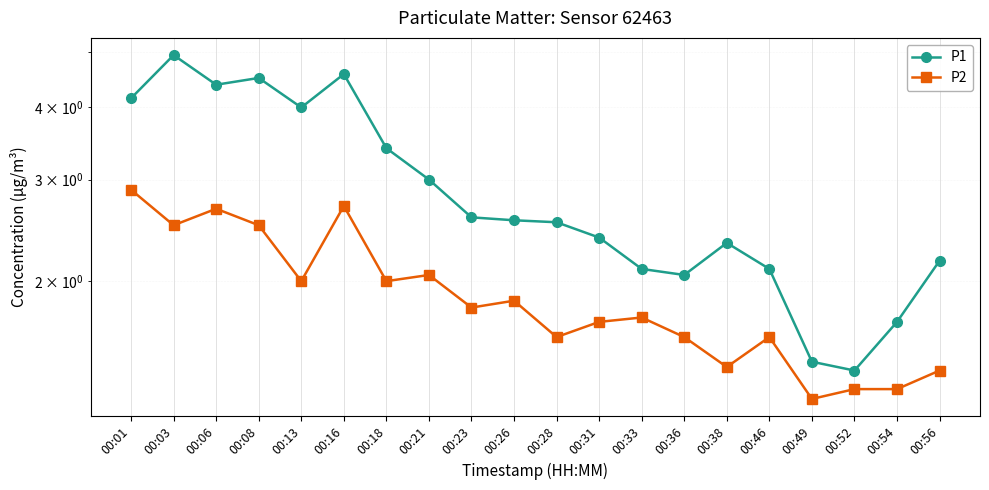

At which label does P1 first exceed 2?

00:01